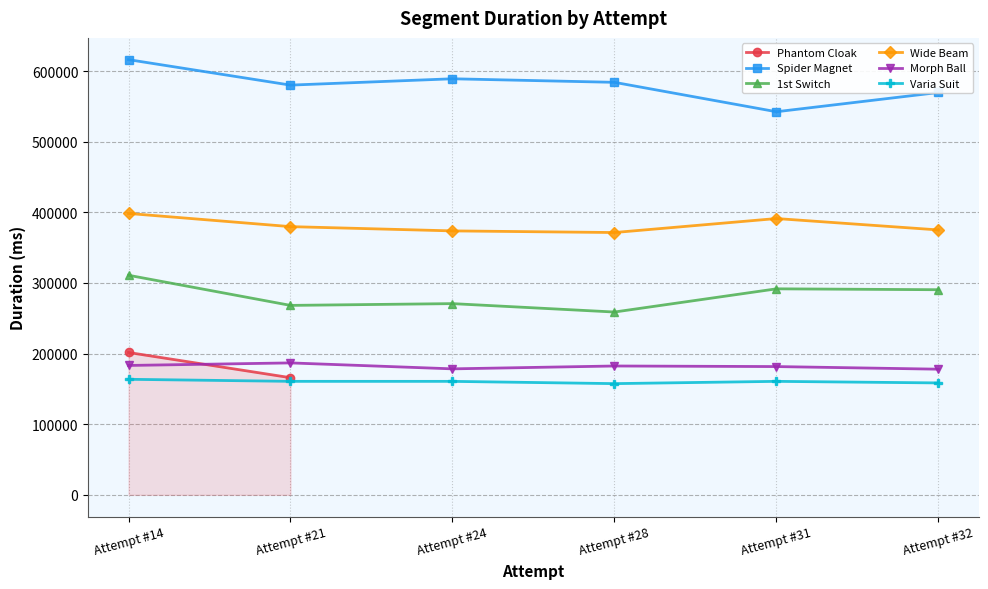

True or false: 1st Switch and Wide Beam cross at least once.

False